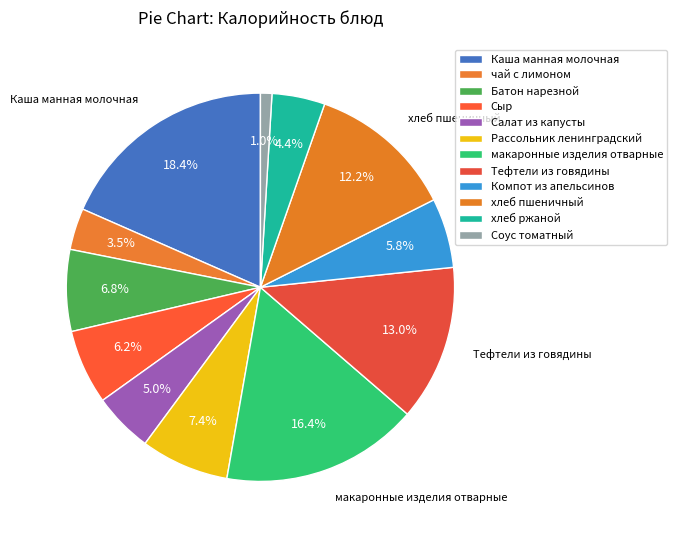

What percentage is the Рассольник ленинградский slice, to the nearest percent?

7%